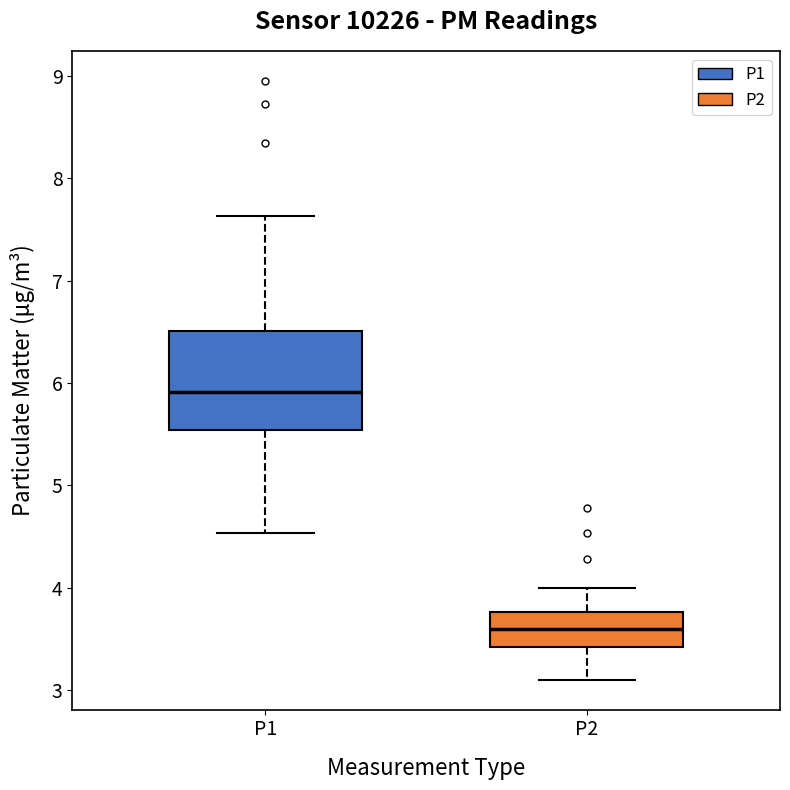

Which box has the lowest median line?

P2